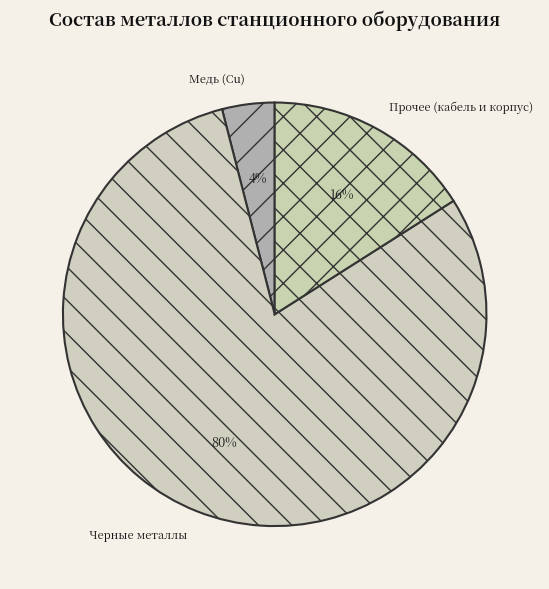

Is there a majority slice in this chart?

Yes